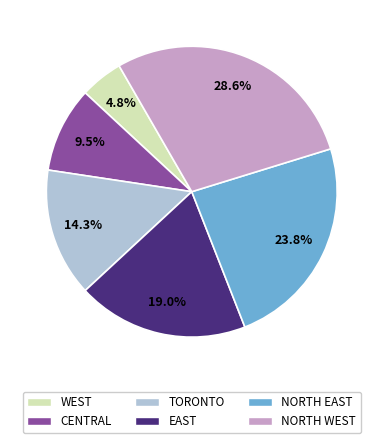

What percentage is the WEST slice, to the nearest percent?

5%